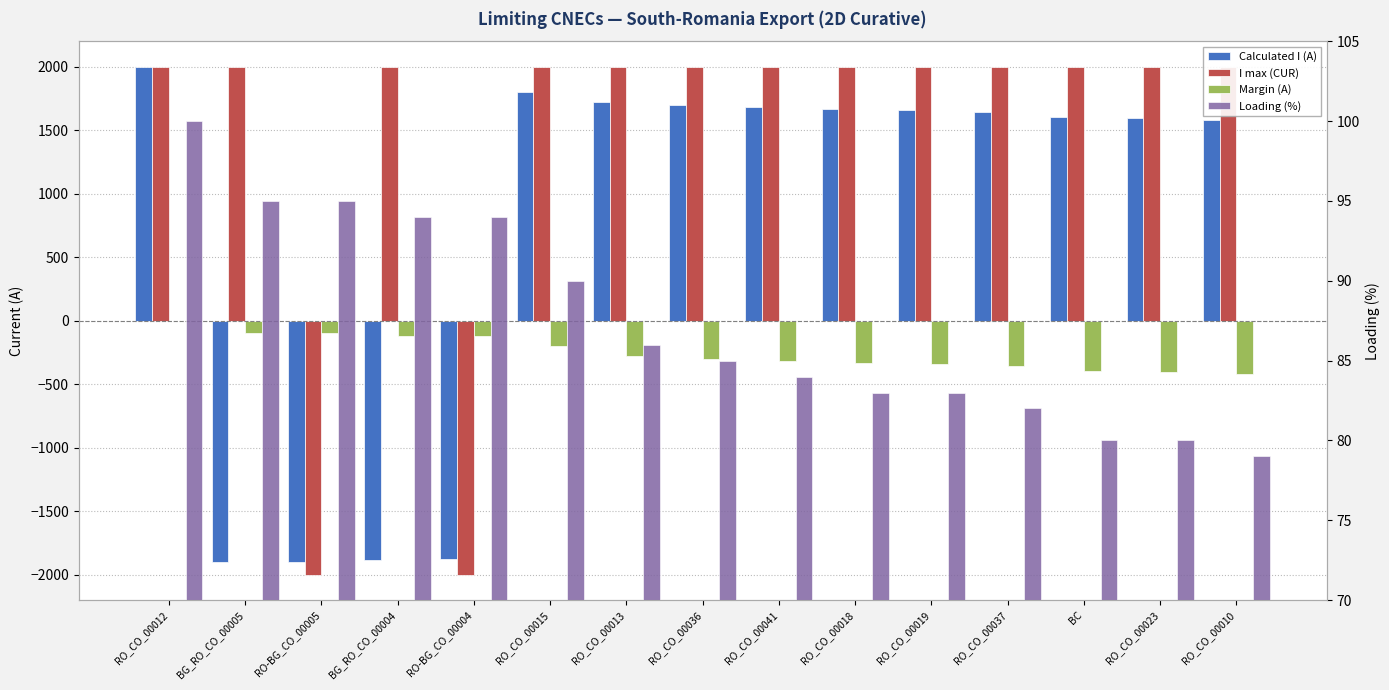

Reading left to right, transcribe all the data shown in this chart.

Calculated I (A): 1997	-1904	-1901	-1883	-1880	1802	1719	1698	1680	1669	1657	1643	1606	1592	1579
I max (CUR): 2000	2000	-2000	2000	-2000	2000	2000	2000	2000	2000	2000	2000	2000	2000	2000
Margin (A): -3	-96	-99	-117	-120	-198	-281	-302	-320	-331	-343	-357	-394	-408	-421
Loading (%): 100	95	95	94	94	90	86	85	84	83	83	82	80	80	79